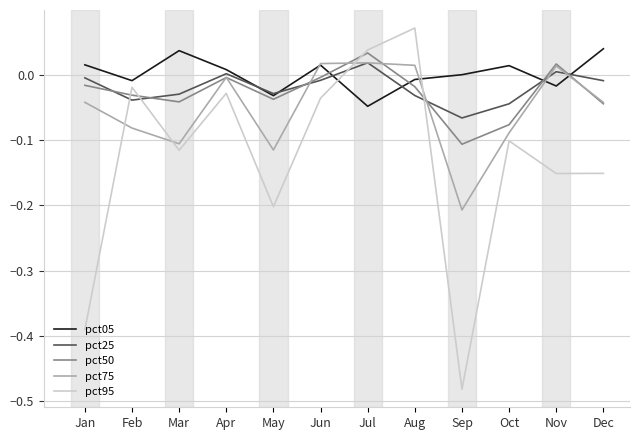

Is it true that pct50 equals -0.0 at Dec?

True